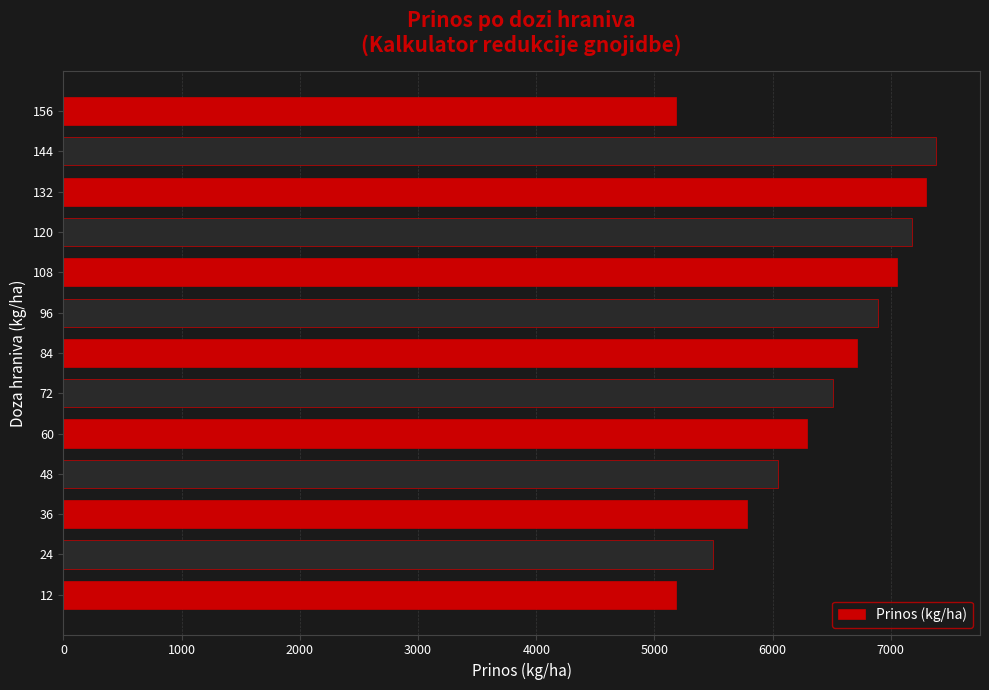

At which category does the chart reach its peak across all series?

144